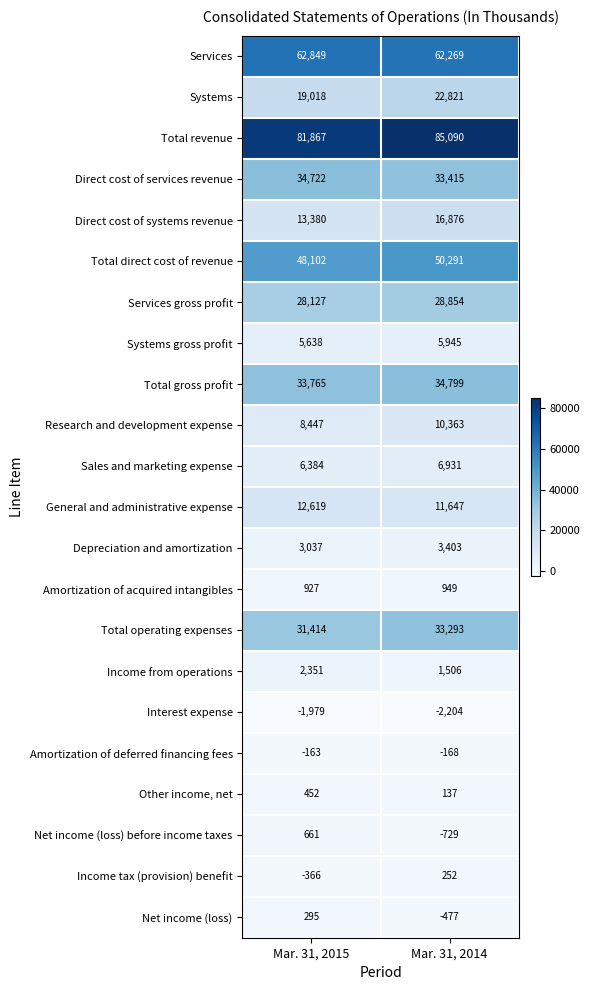

At which category does the chart reach its minimum across all series?

Mar. 31, 2014